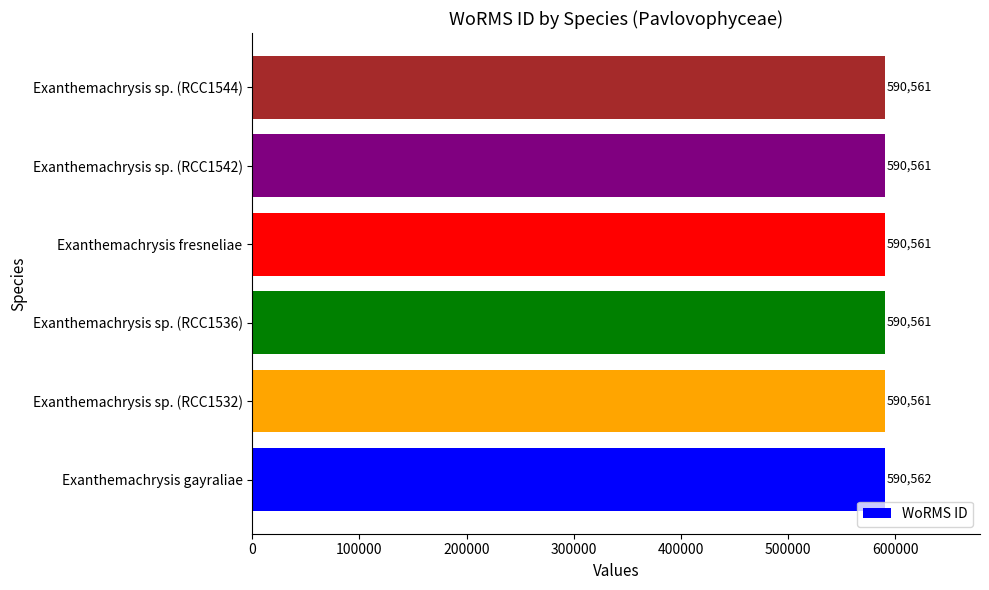

What is the greatest value displayed?

590562